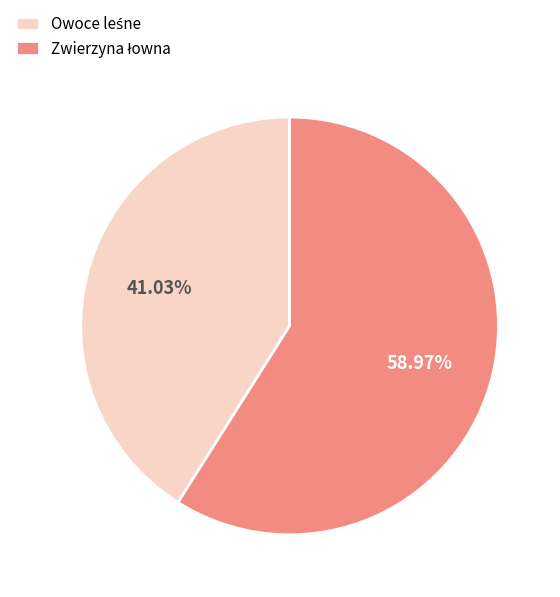

Is it true that Zwierzyna łowna is 49% of the pie?

False